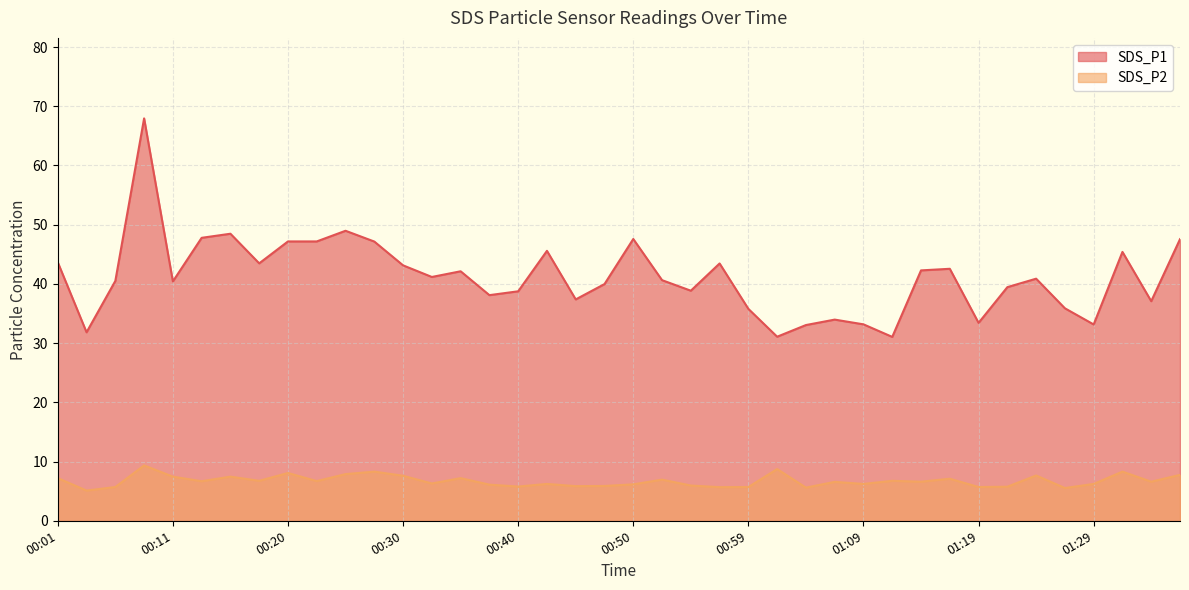

True or false: SDS_P2 and SDS_P1 intersect in this chart.

False